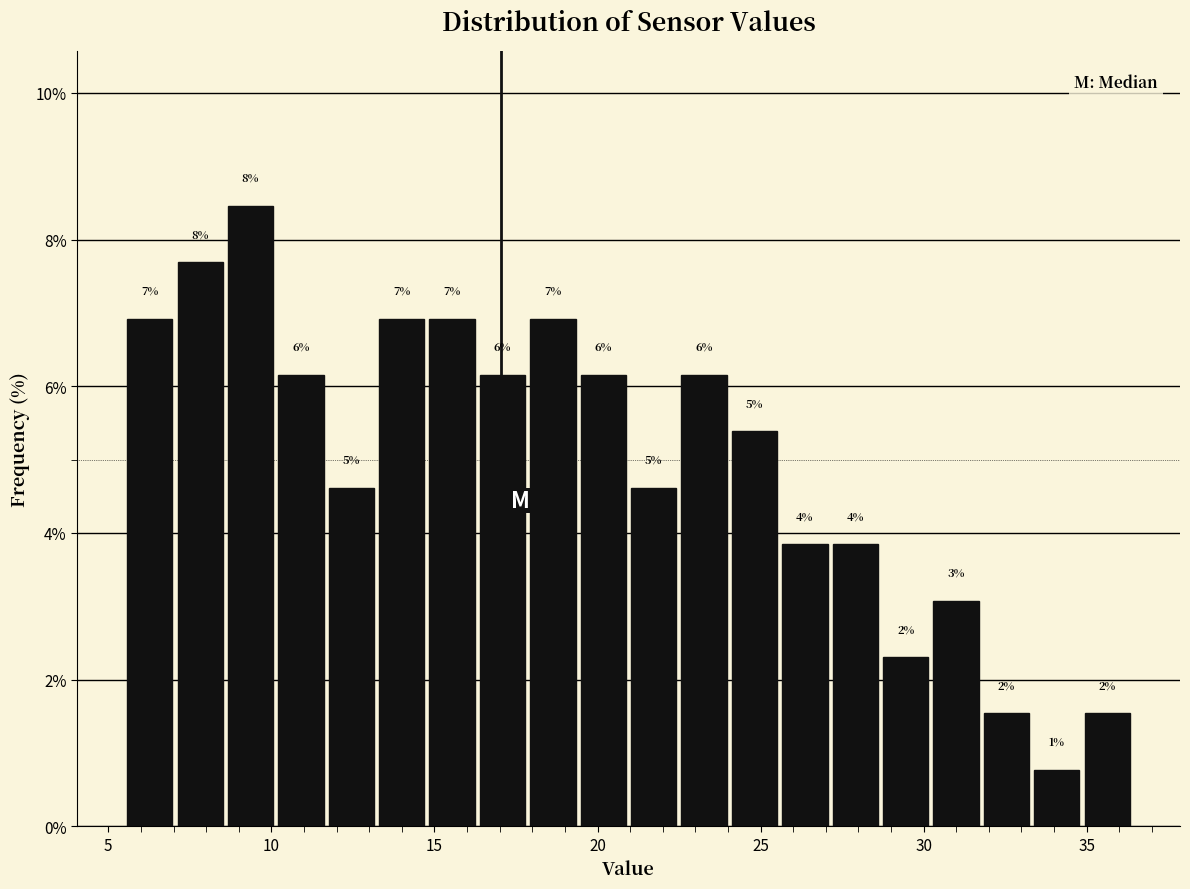

Around what value on the x-axis is the tallest bar? Give the approximate position of its centre, as read against the axis.

9.5